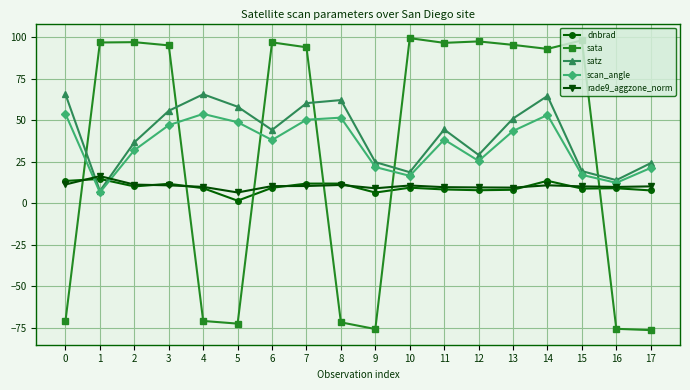

At how many categories does at least one series exceed 27?

15